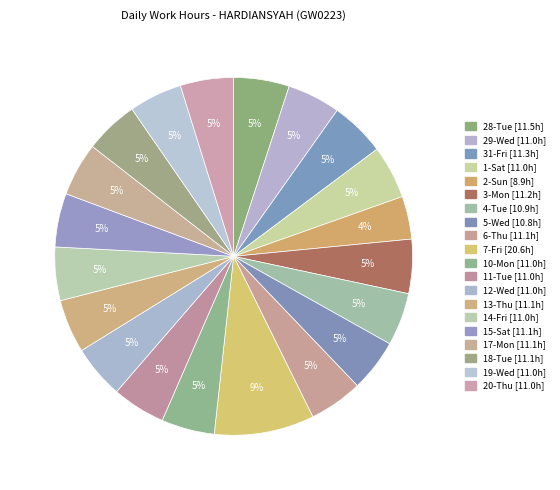

Count the number of slices in the pie.

20